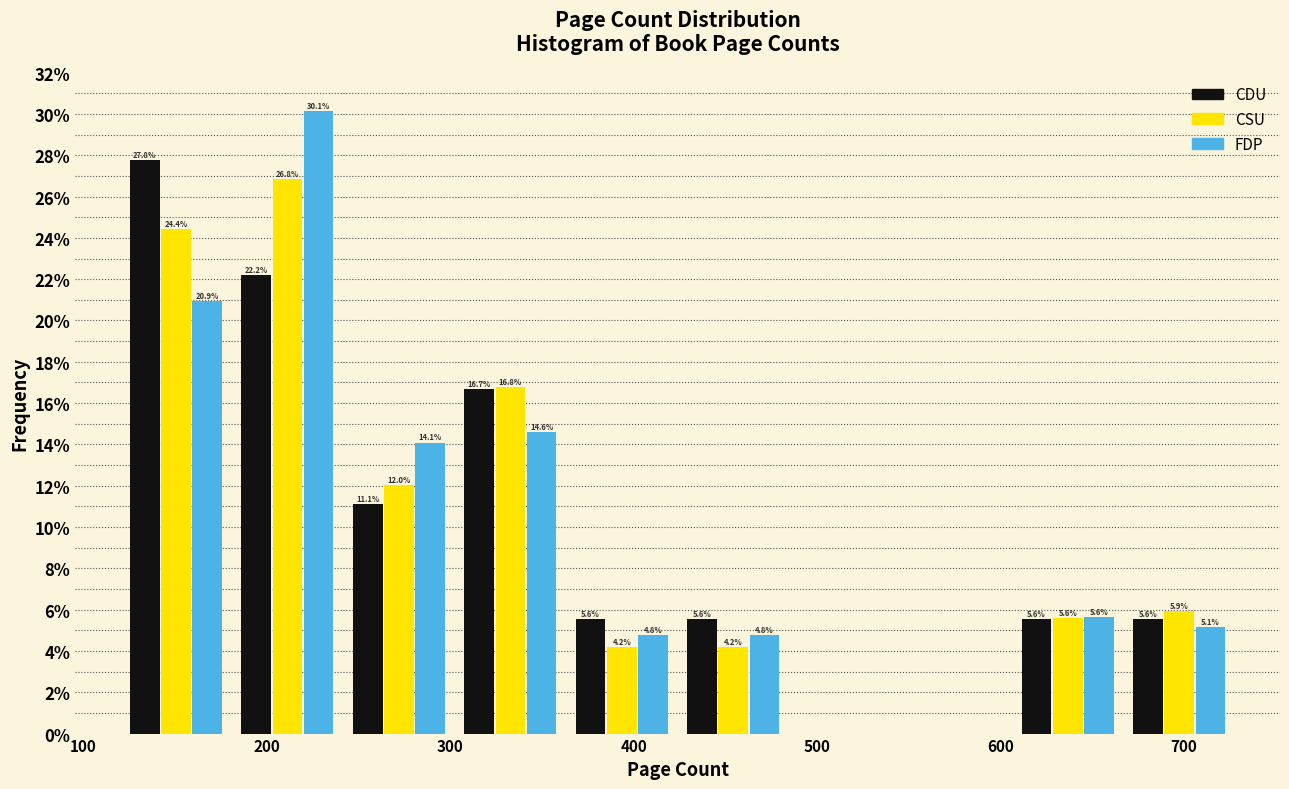

In the FDP series, which range on the x-axis has the tallest bar?

180 to 240